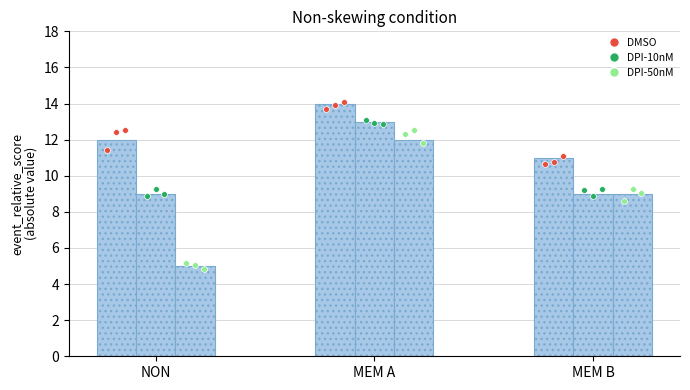

Is the value of DPI-10nM at NON greater than the value of DMSO at MEM A?

No